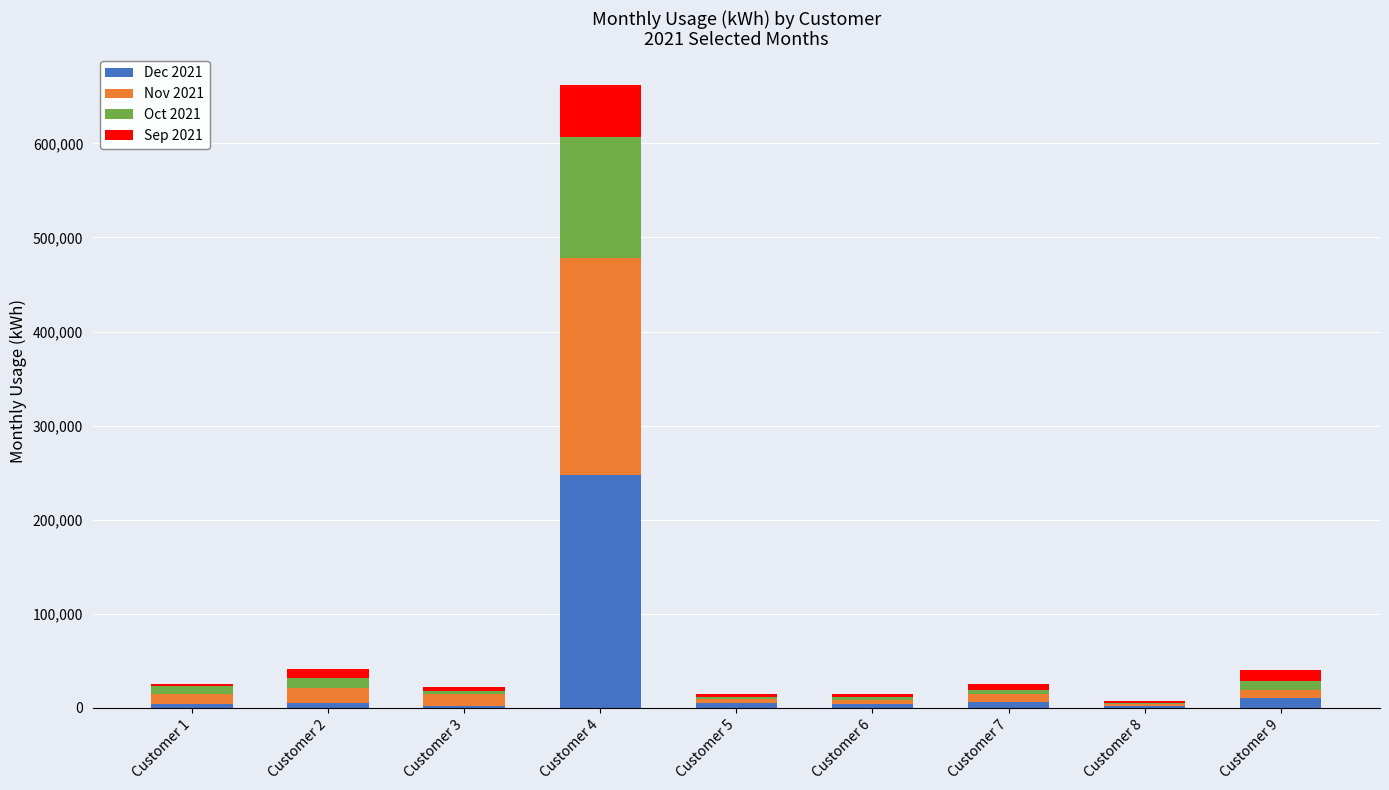

Are the bars grouped side by side (vs. stacked)?

No